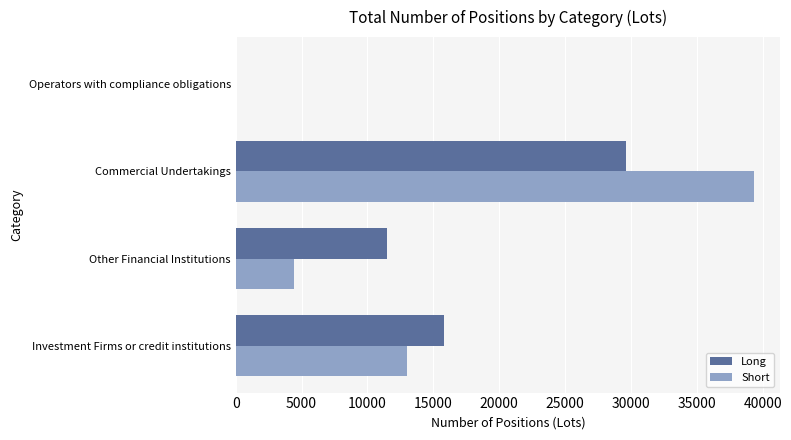

What value does the Short series have at Other Financial Institutions?

4460.0